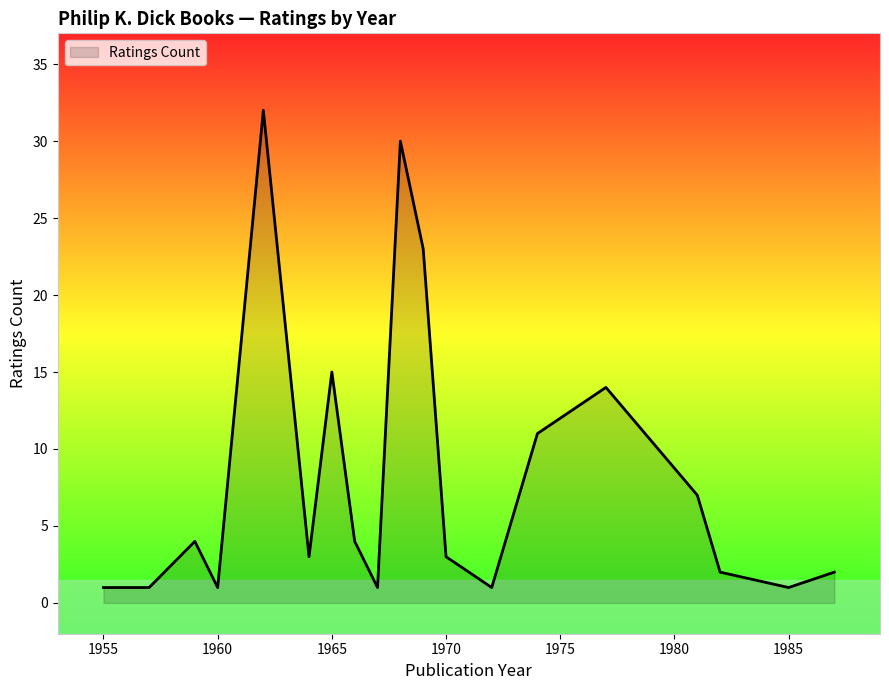

What is the maximum value shown in the chart?

32